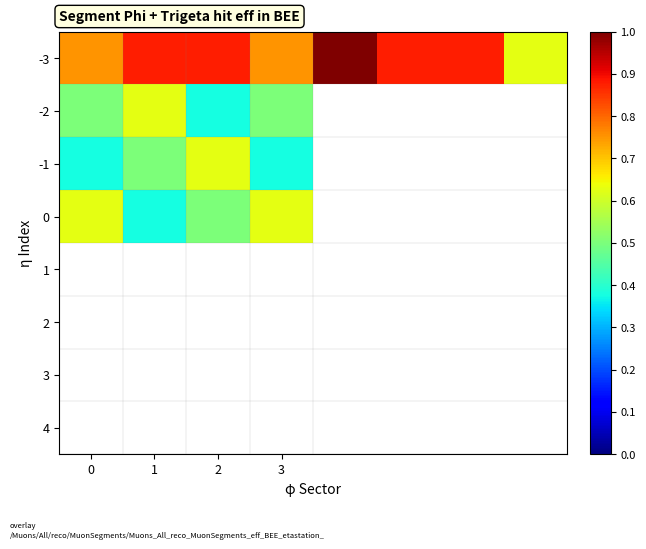

Is it true that -1 equals 1.0 at 2?

False